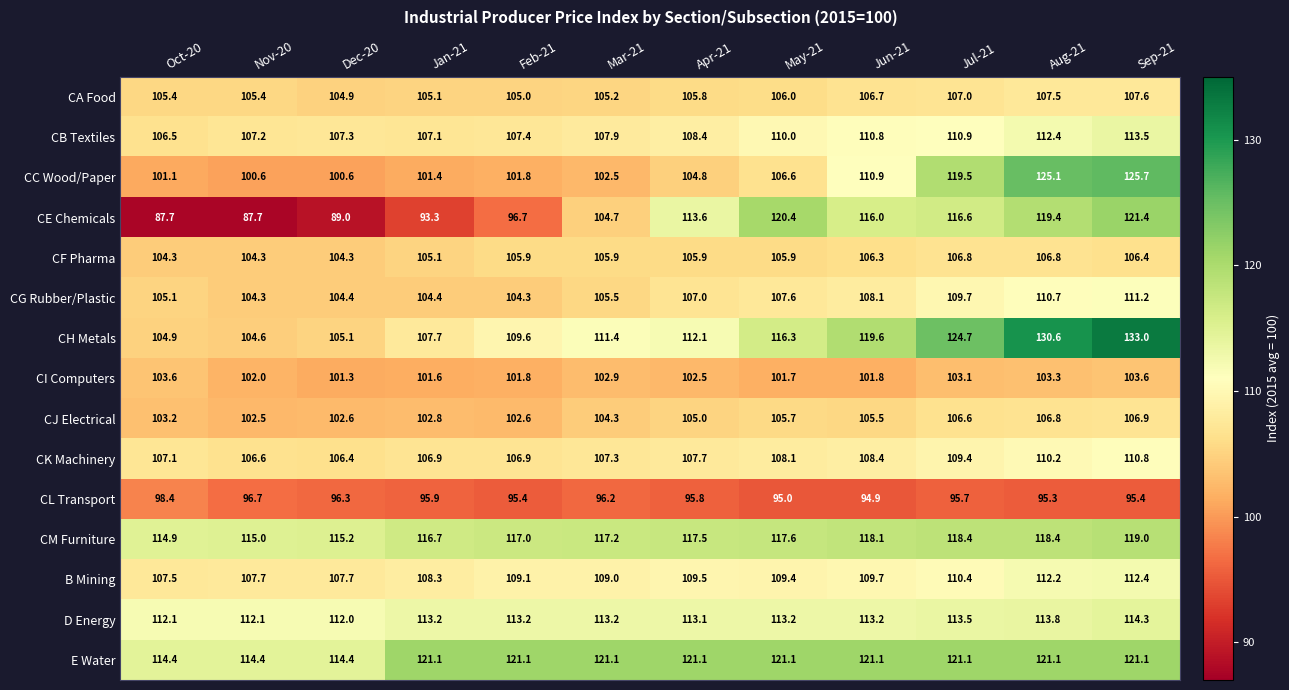

True or false: CG Rubber/Plastic has a value of 105.1 at Oct-20.

True